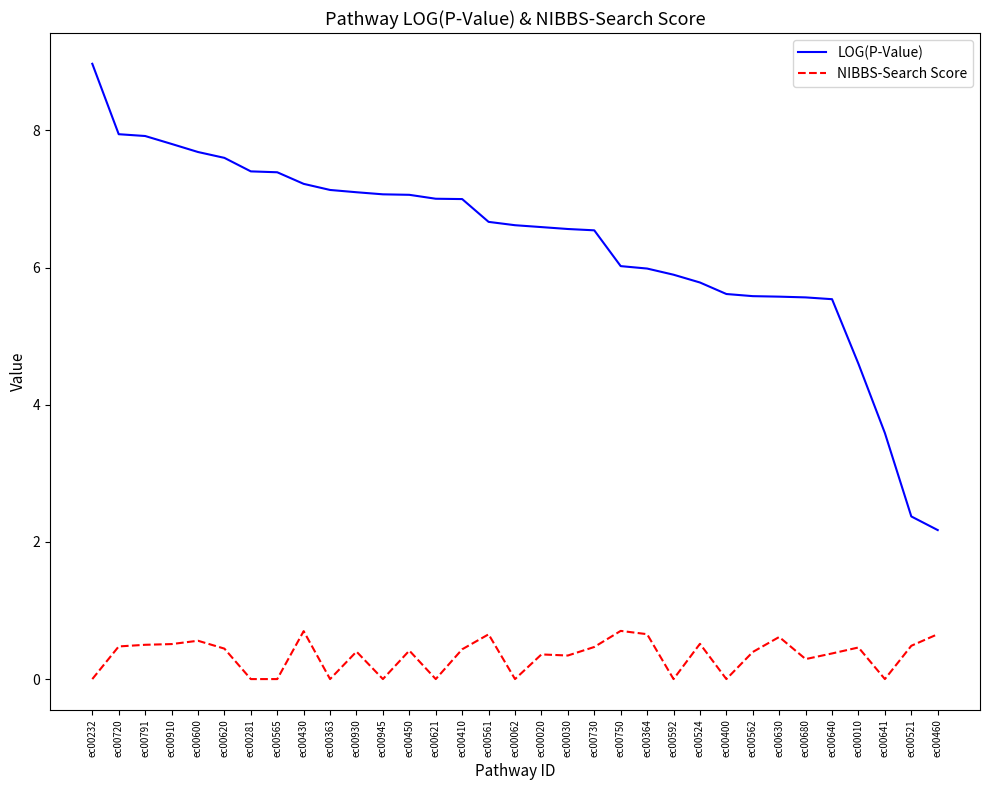

True or false: LOG(P-Value) and NIBBS-Search Score cross at least once.

False